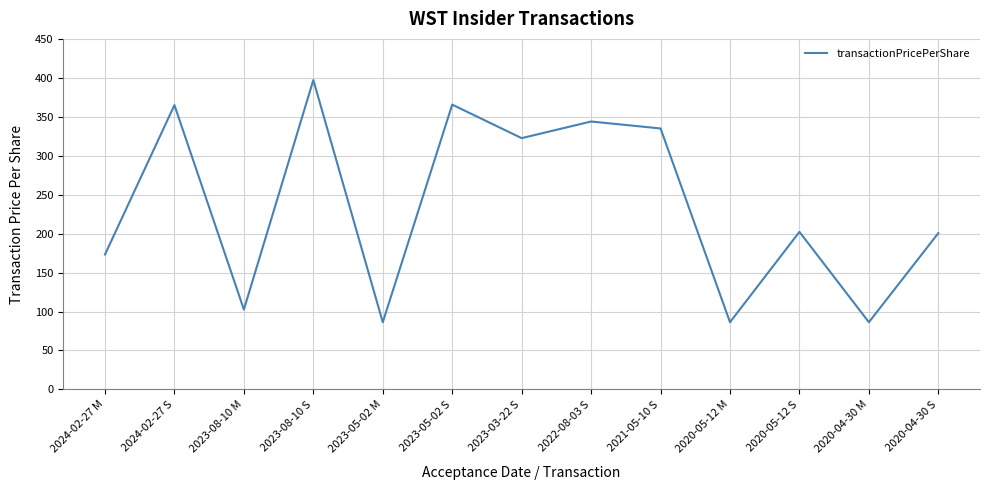

The chart shows a value of 161.6 at 2023-08-10 M. True or false?

False